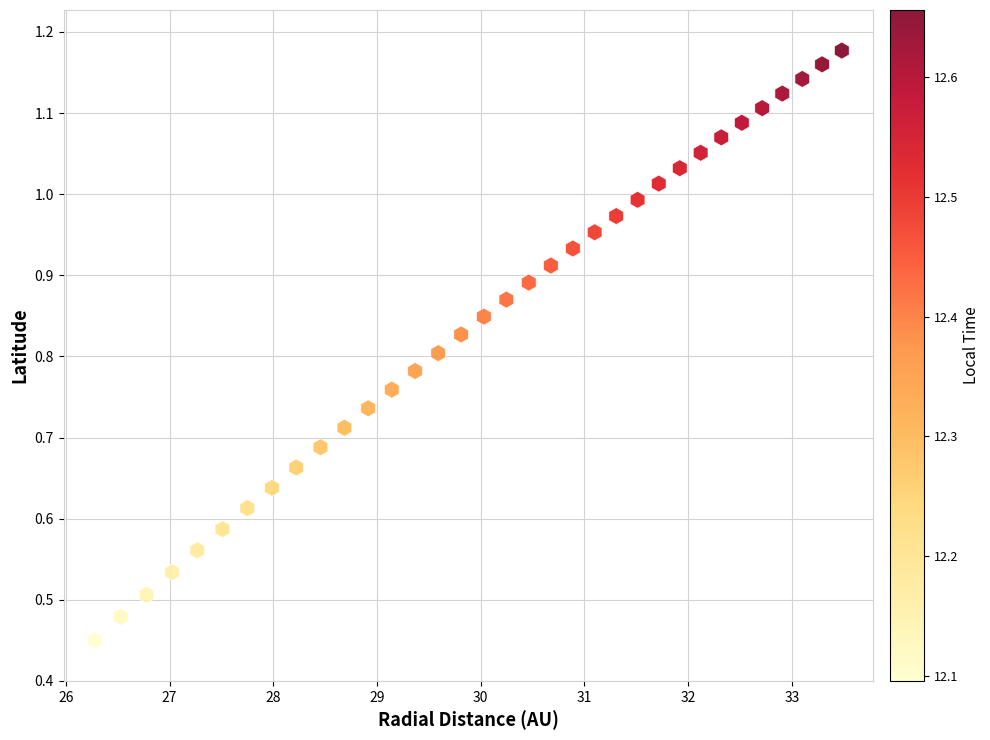

How many points are shown in the scatter plot?

34